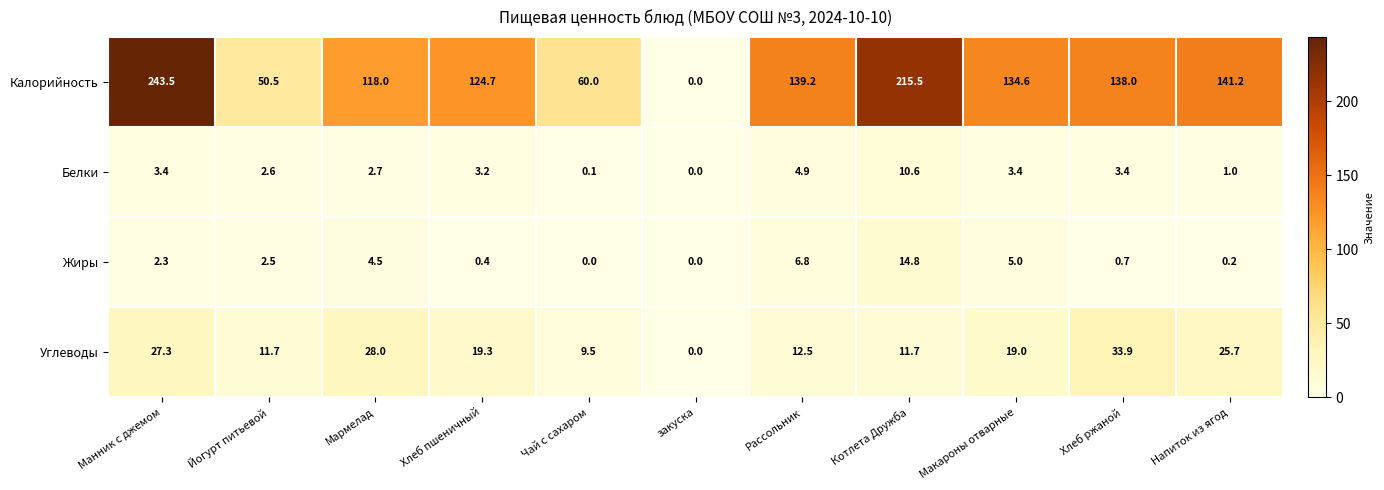

What is the highest value of the Жиры series?

14.8